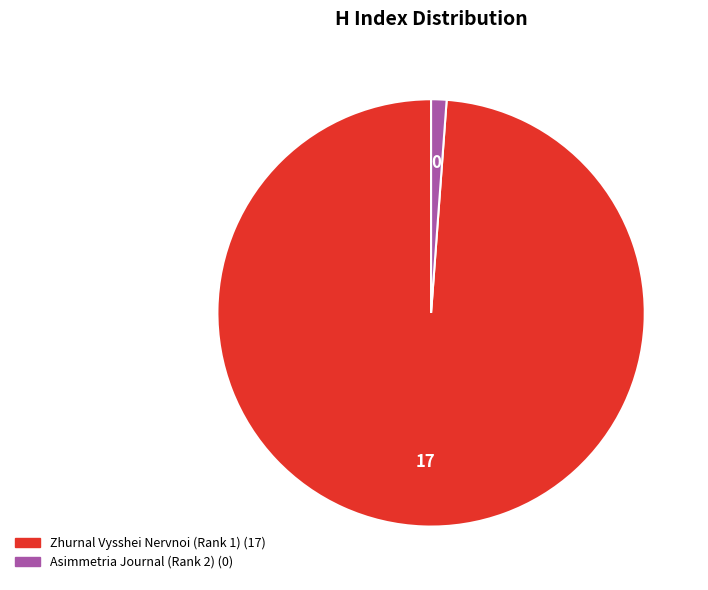

Which slice is the largest?

Zhurnal Vysshei Nervnoi (Rank 1)